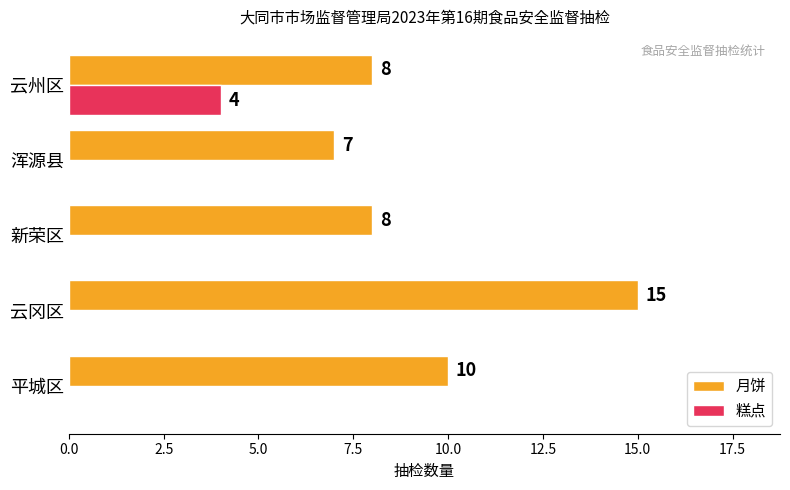

How many 月饼 values are between 8 and 10?

3